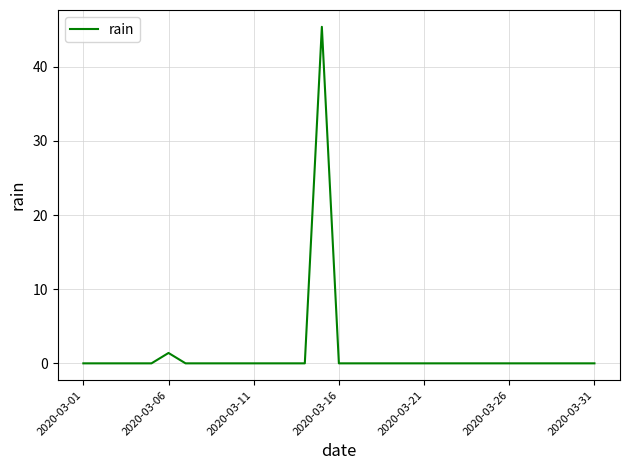

Does the chart have visible grid lines?

Yes